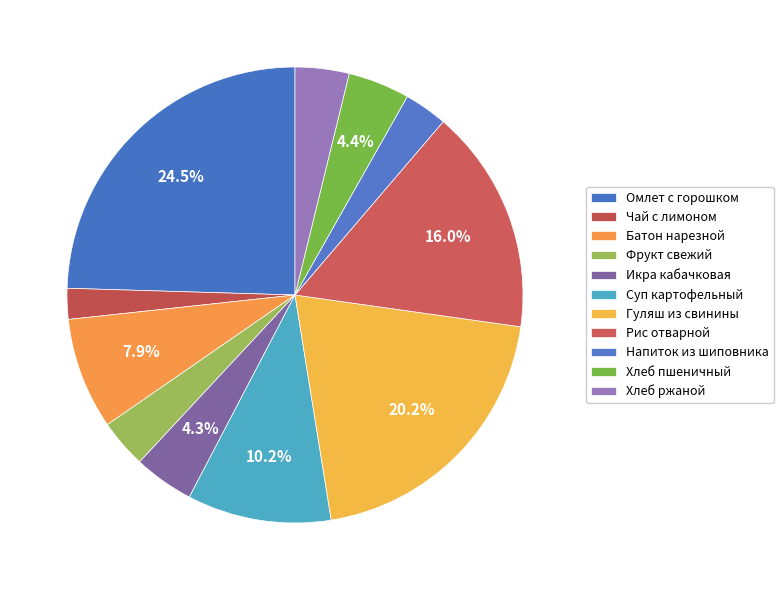

How many slices are in this pie chart?

11